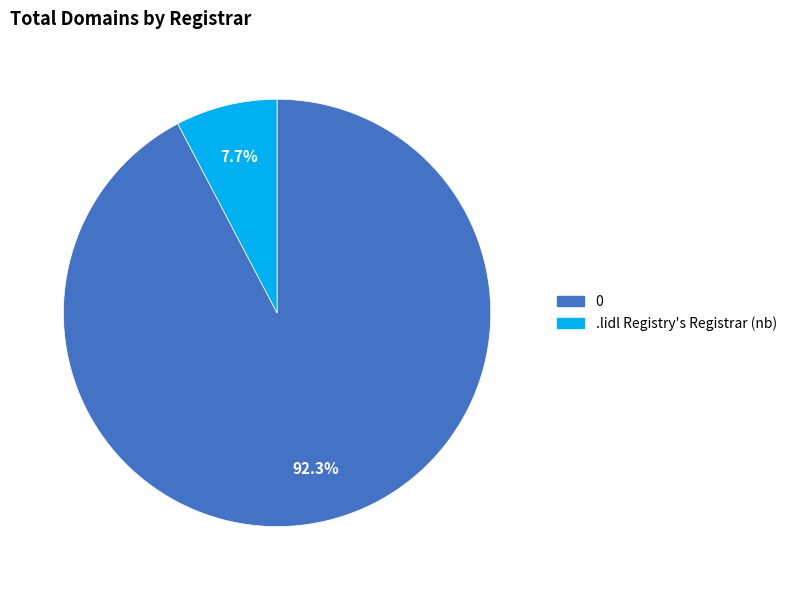

How many slices are in this pie chart?

2